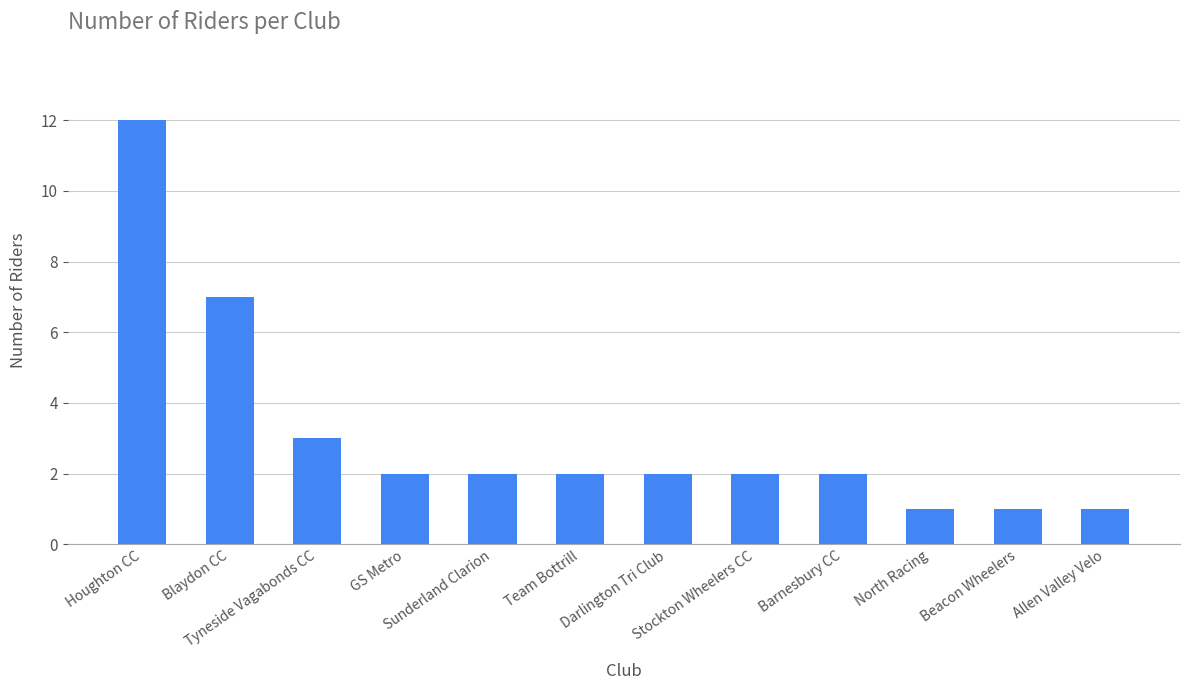

What is the value of the 6th bar from the left?

2